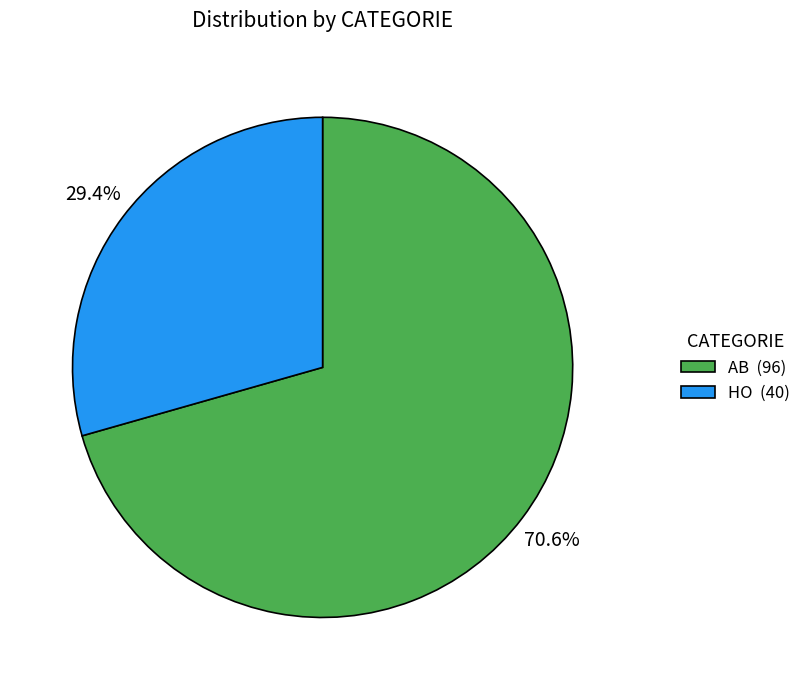

What is the total percentage of HO and AB?

100.0%